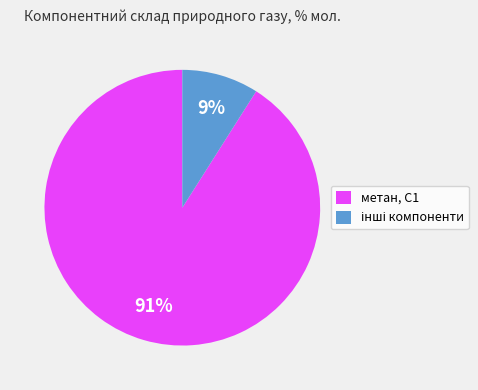

What is the majority slice?

метан, С1